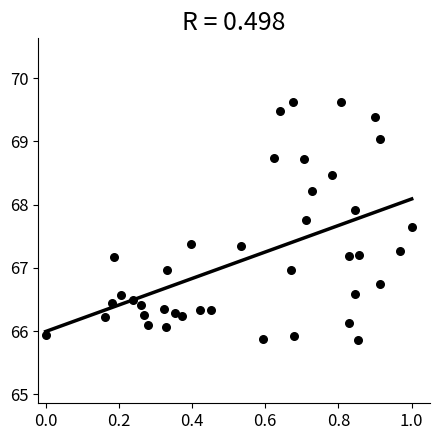

What is the range of Y values (max minus min)?

3.8